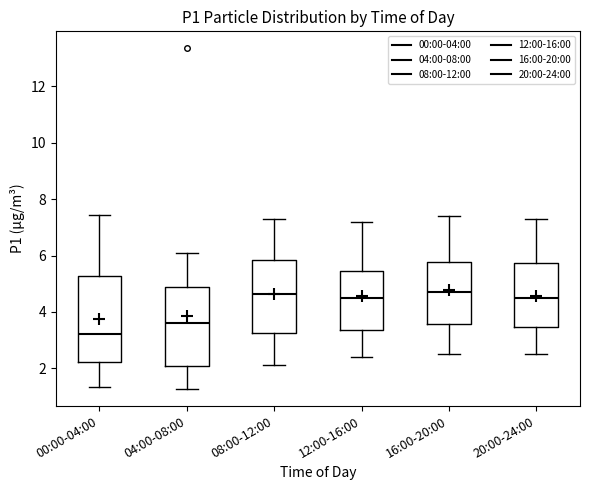

Where does the median line of the box for 00:00-04:00 sit on the y-axis? The values are not printed on the chart, so give them approximately, as read against the axis.

3.2